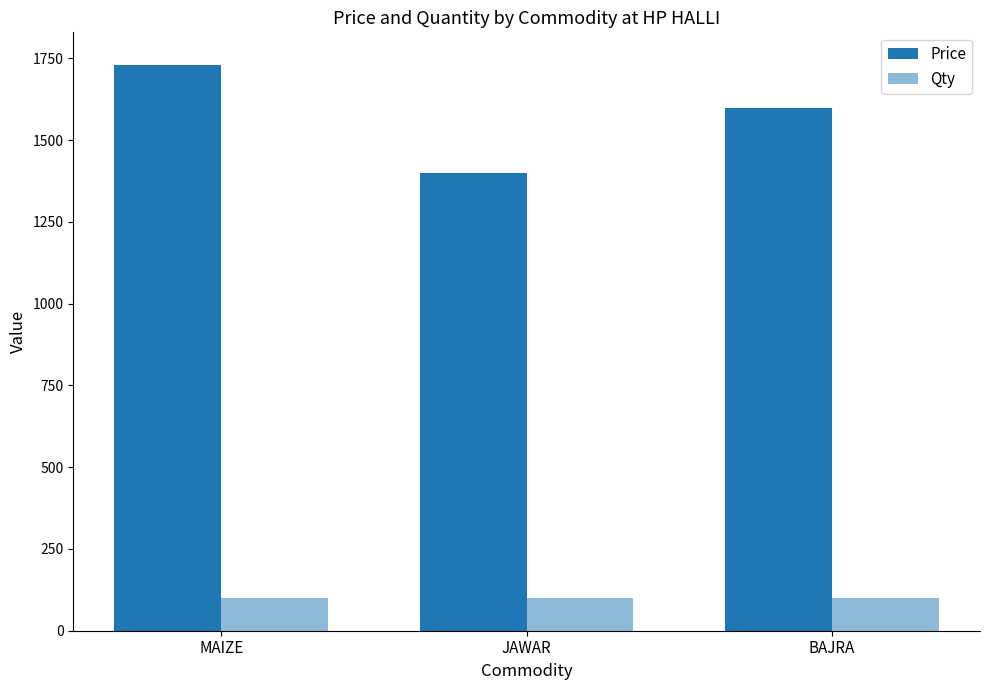

What is the sum of all Price values?

4730